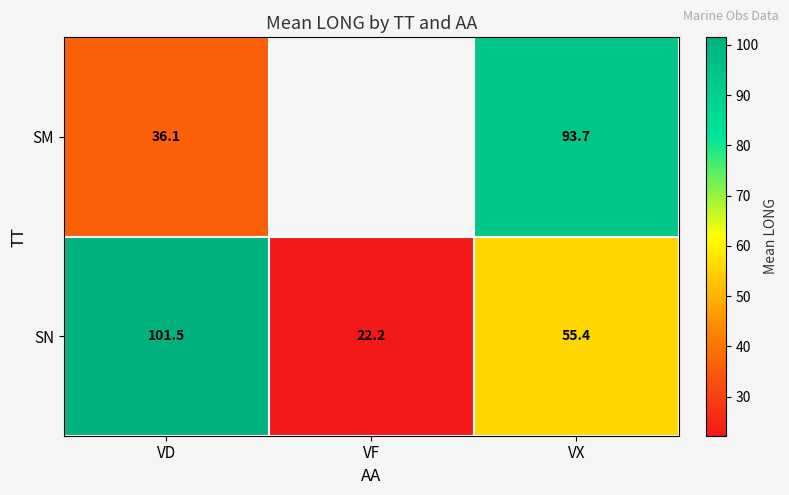

Which has a higher value, VF or VX?

VX